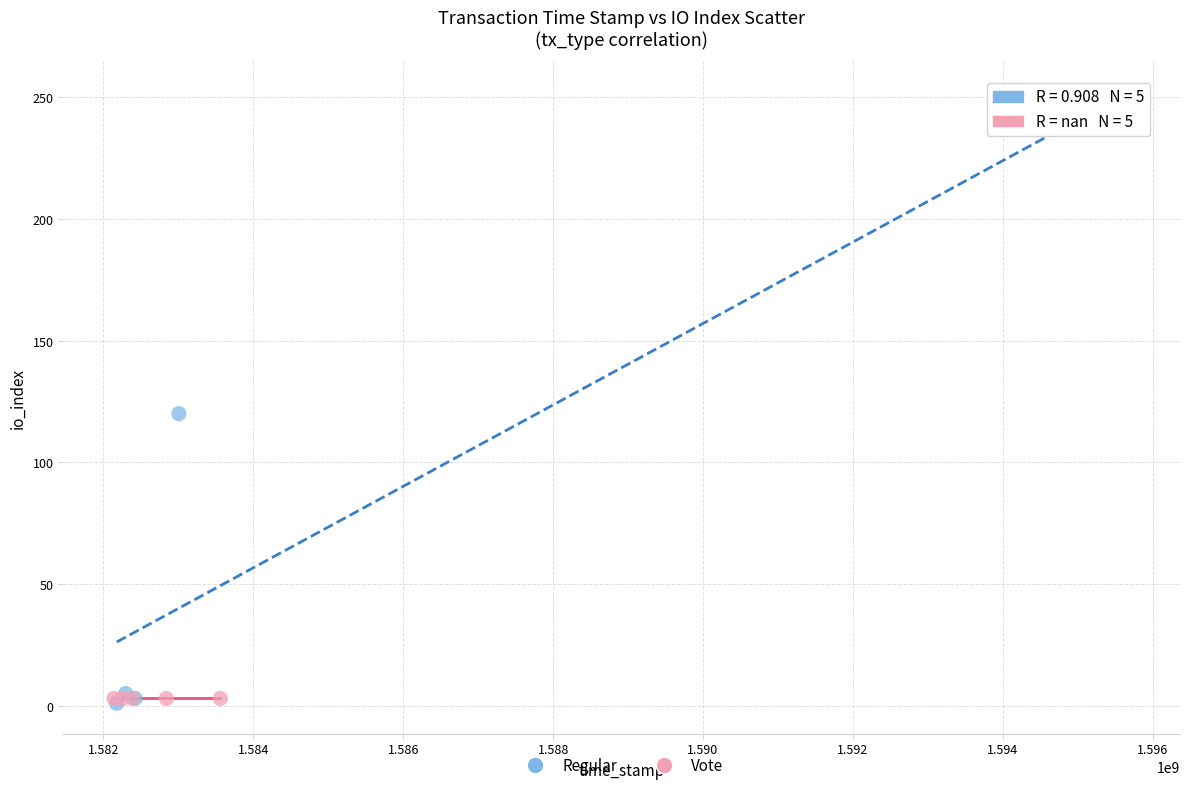

What are all the series names shown in the legend?

Regular, Vote